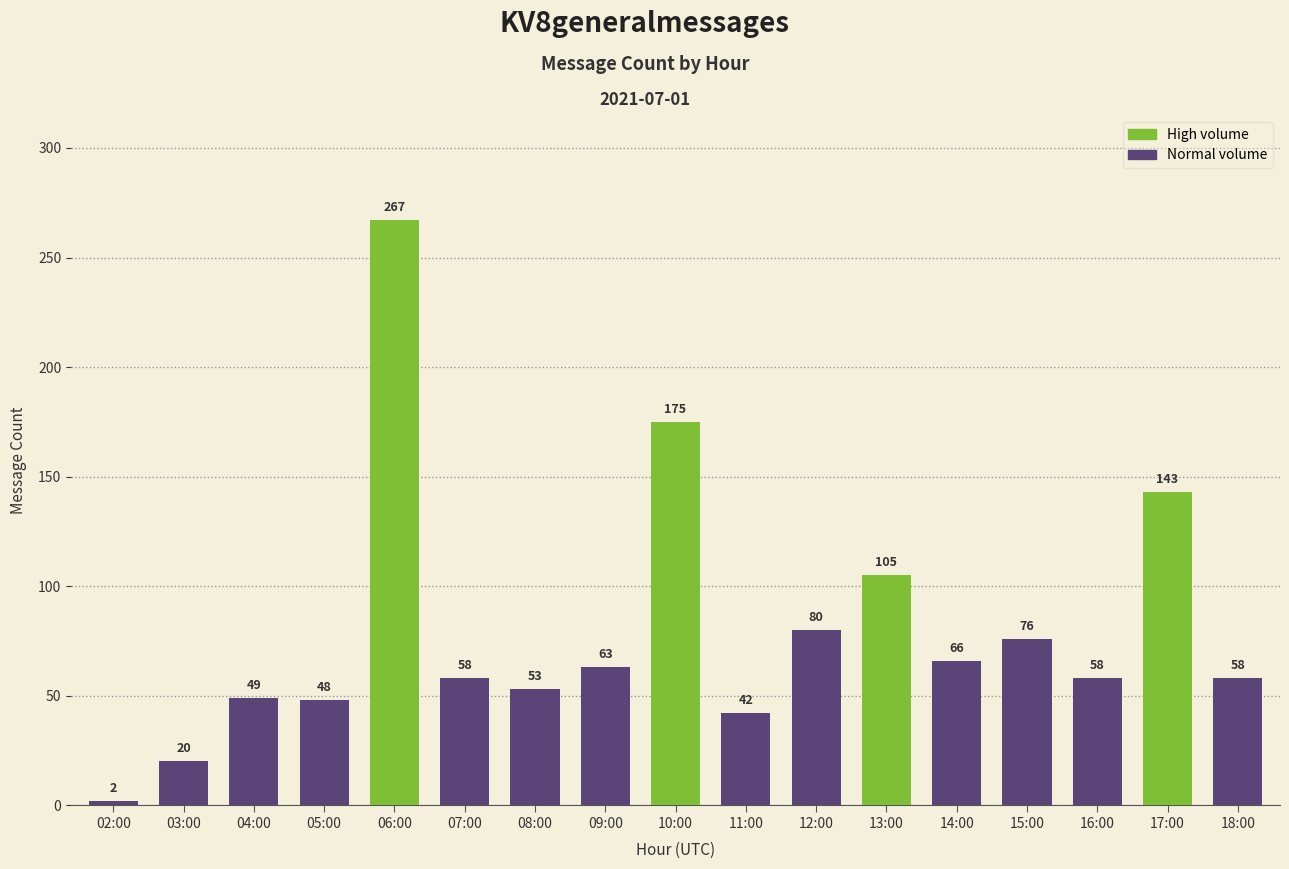

Which category has the lowest value across all series?

02:00